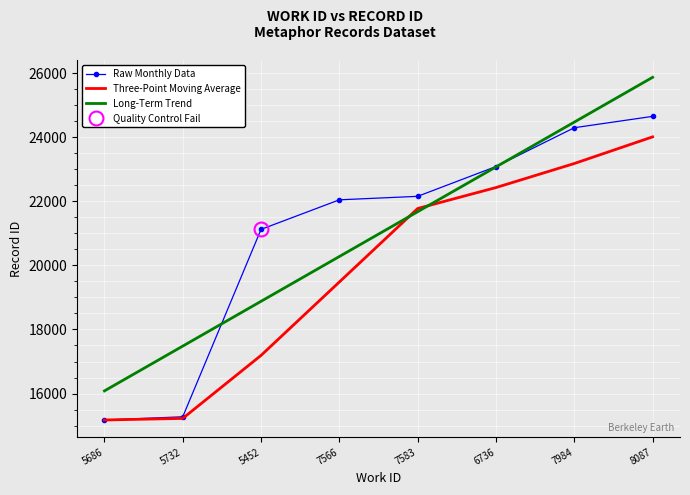

The value of Long-Term Trend at 7984 is 32814.1. True or false?

False